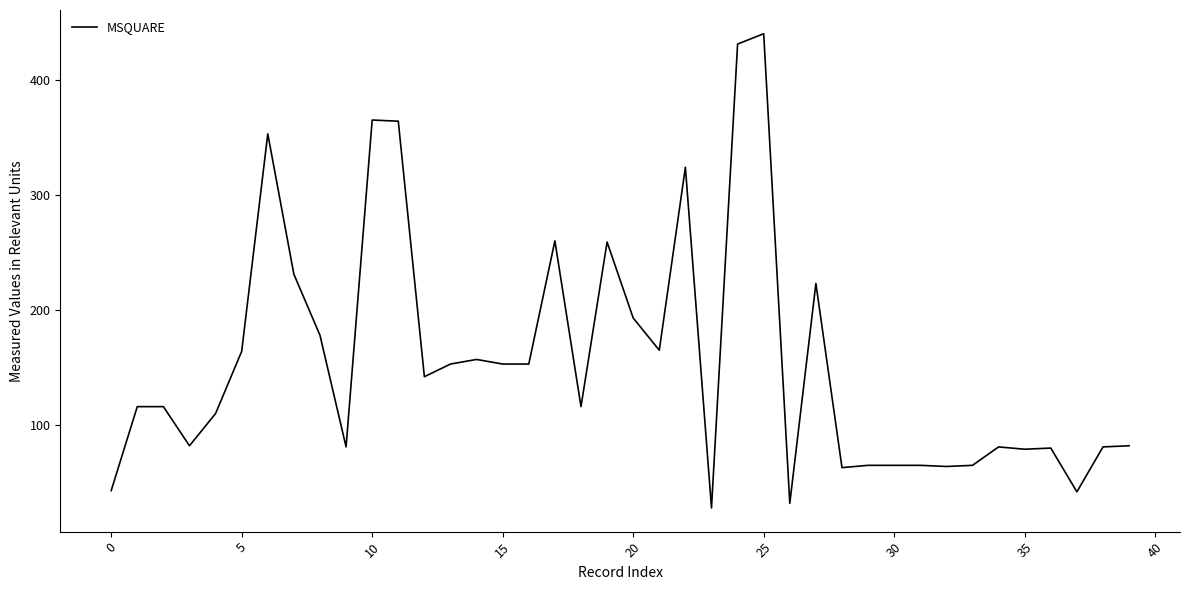

What is the difference between the maximum and minimum values?

412